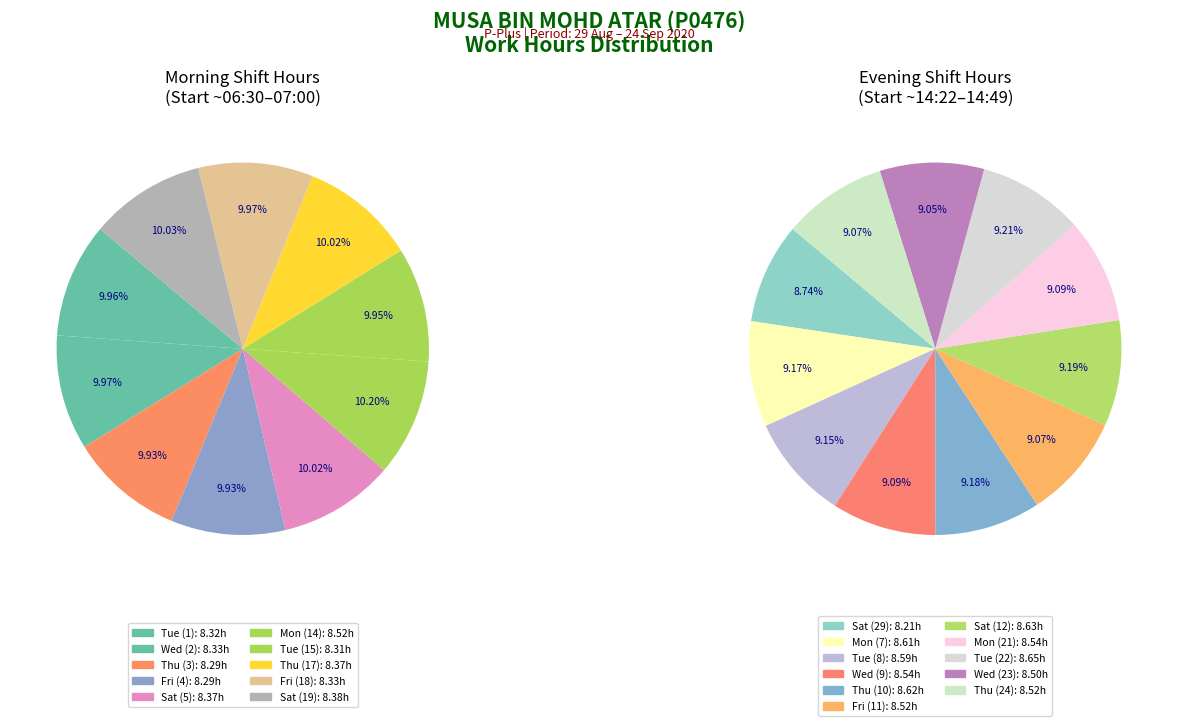

What is the ratio of the value at Fri (4) to the value at Sat (29)?

1.0